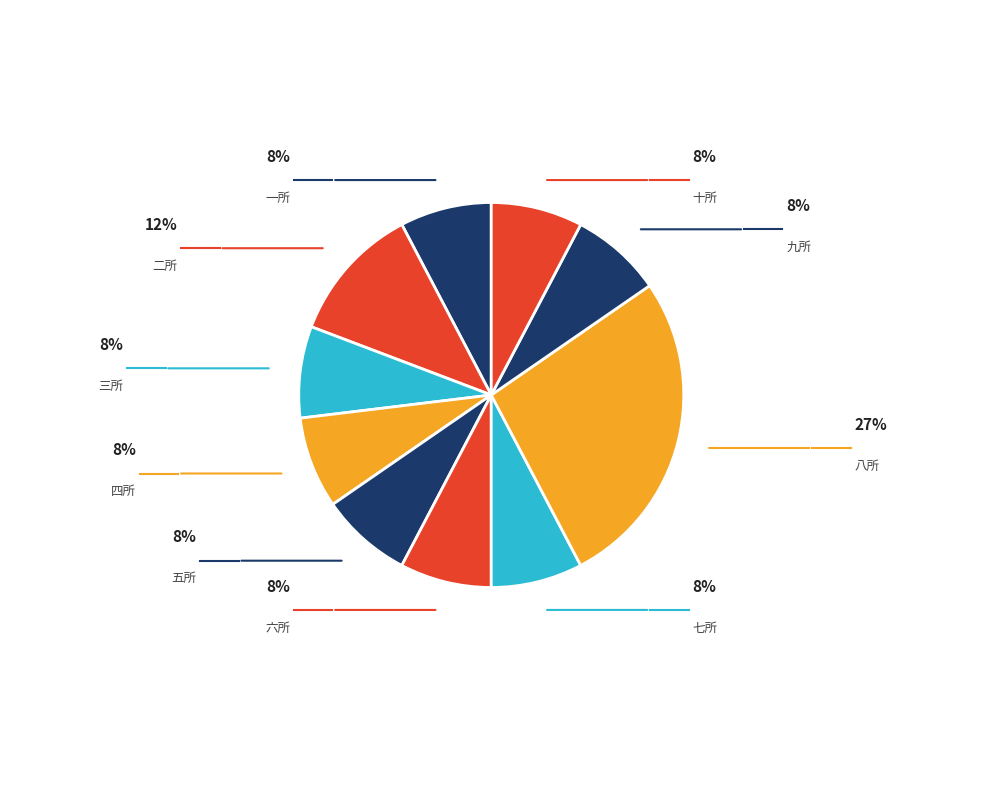

Which category has the biggest portion of the pie?

八所